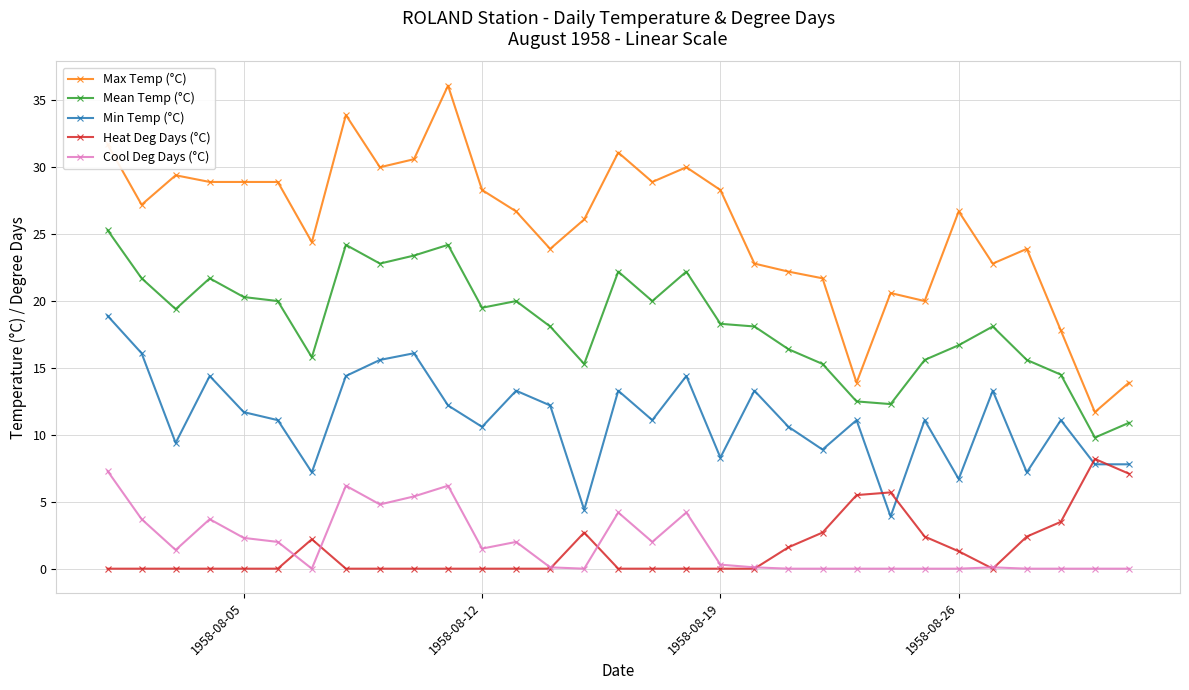

True or false: Min Temp (°C) has more than 0 points higher than both neighbors.

True